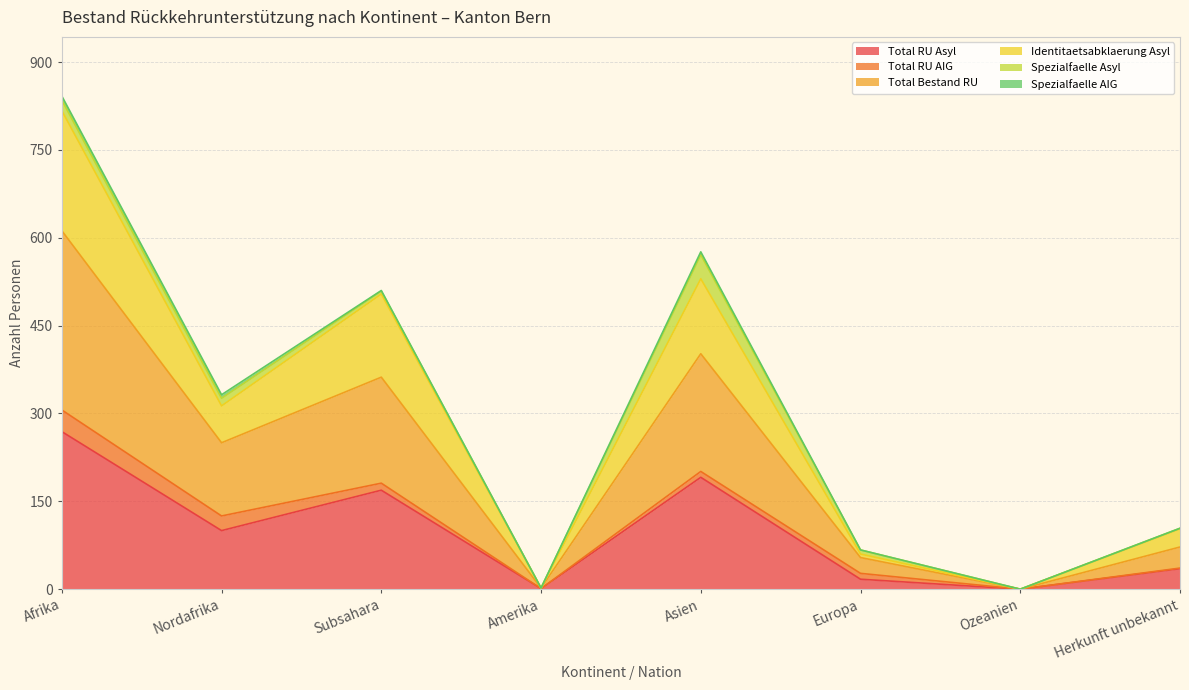

Which category has the highest value in the Total RU Asyl series?

Afrika